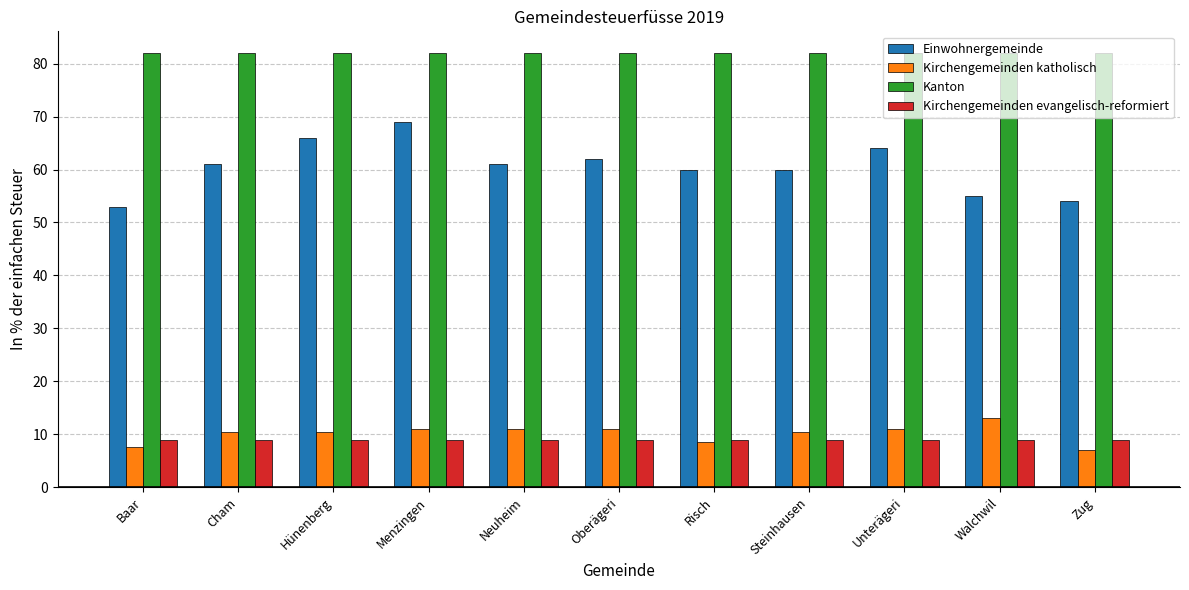

What is the approximate value of Kanton at Neuheim?

82.0